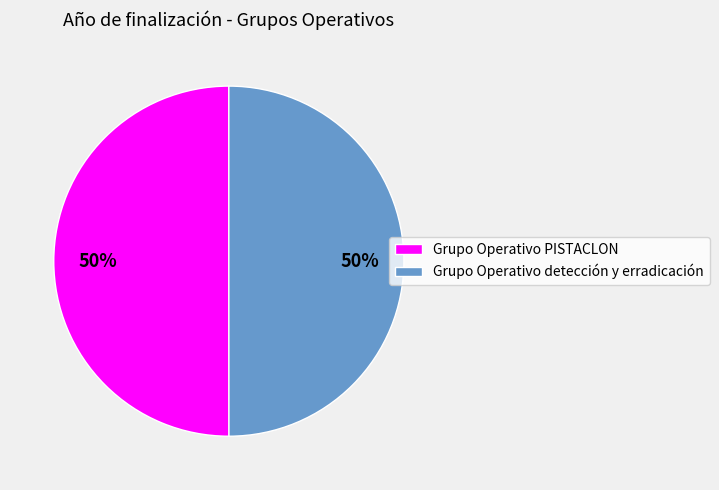

To the nearest percent, what is the average slice percentage?

50%